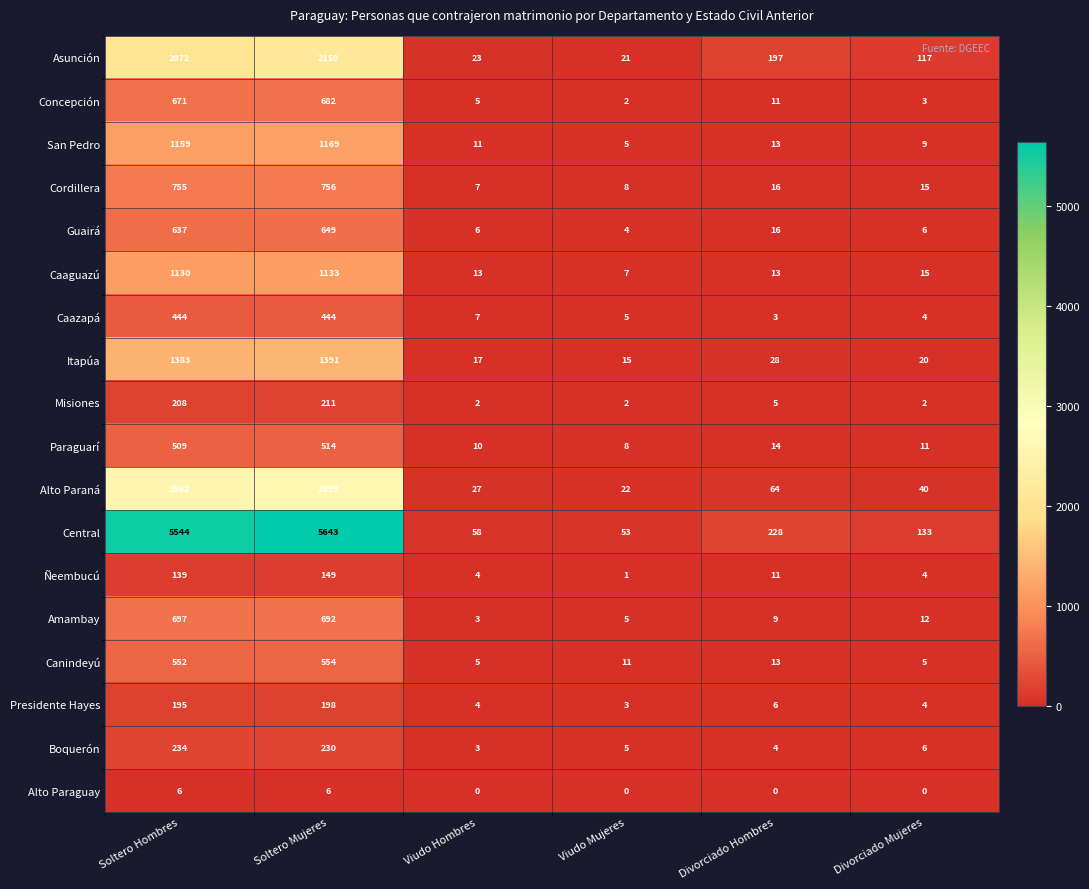

List the series in order of their peak value, lowest first.

Alto Paraguay, Ñeembucú, Presidente Hayes, Misiones, Boquerón, Caazapá, Paraguarí, Canindeyú, Guairá, Concepción, Amambay, Cordillera, Caaguazú, San Pedro, Itapúa, Asunción, Alto Paraná, Central